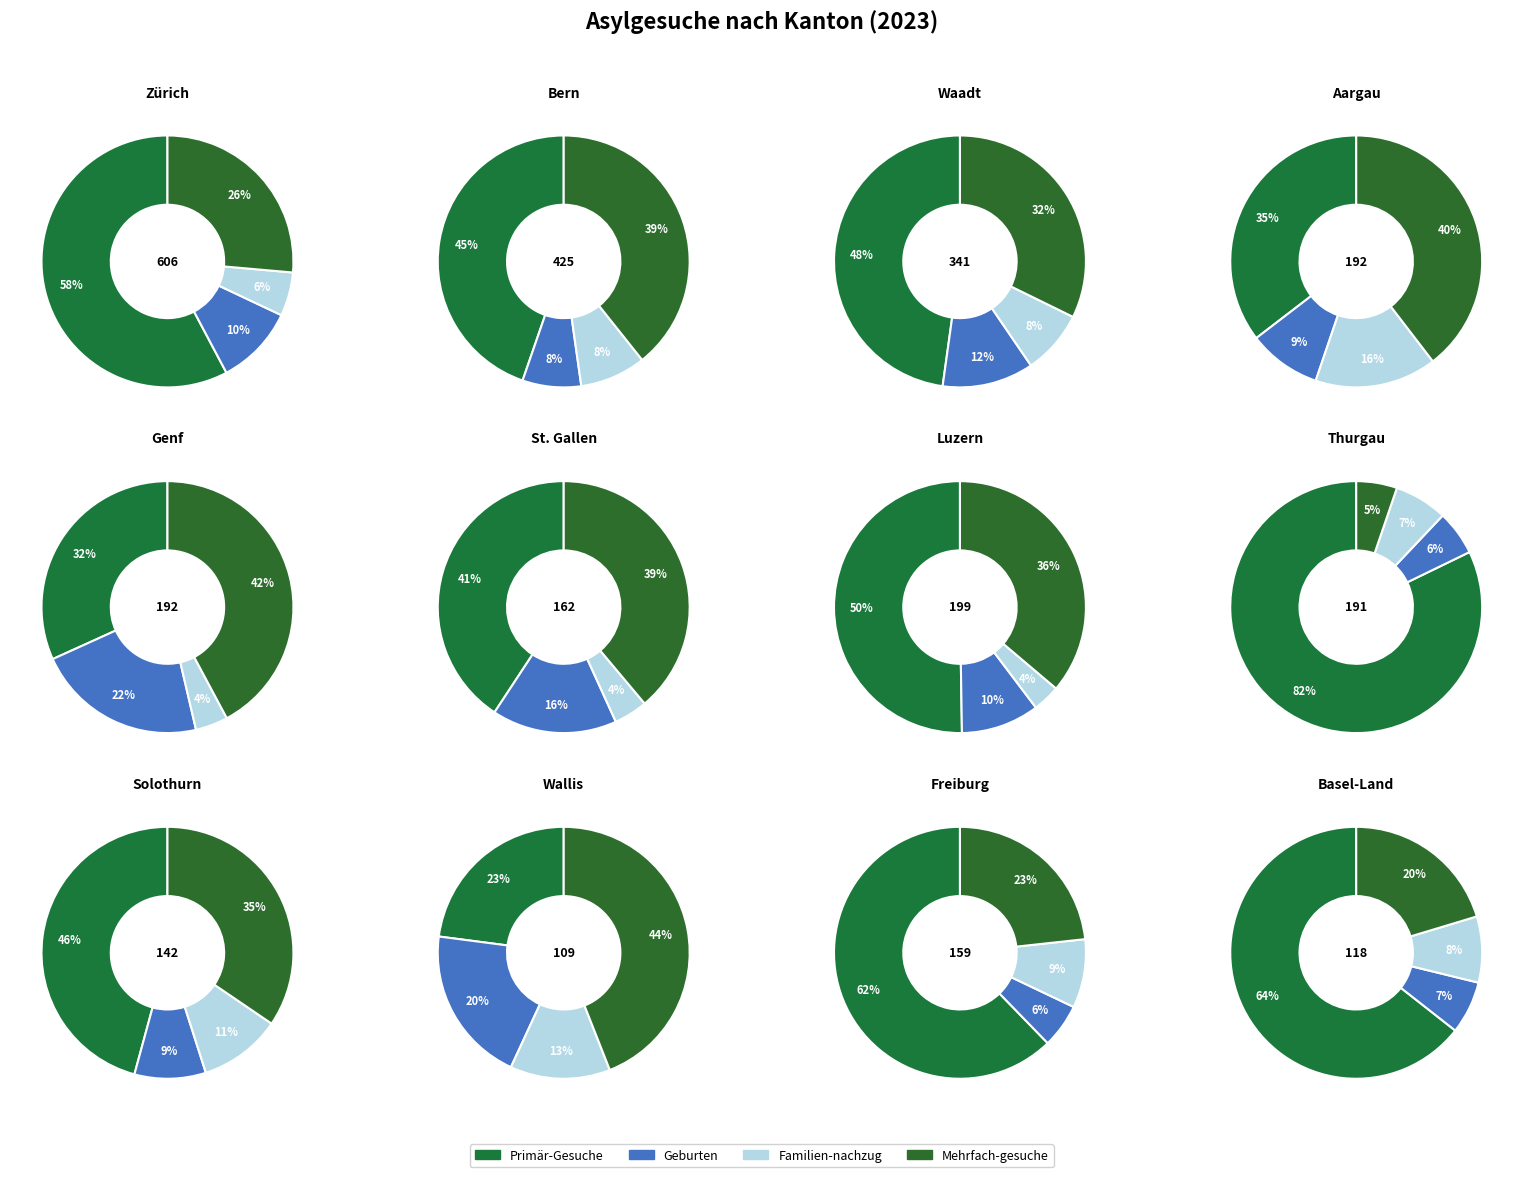

Does 10 account for over 50% of the chart?

No